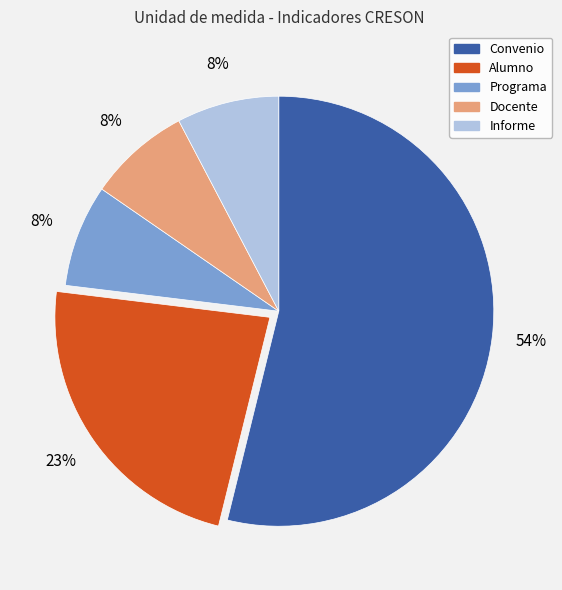

Is there a majority slice in this chart?

Yes